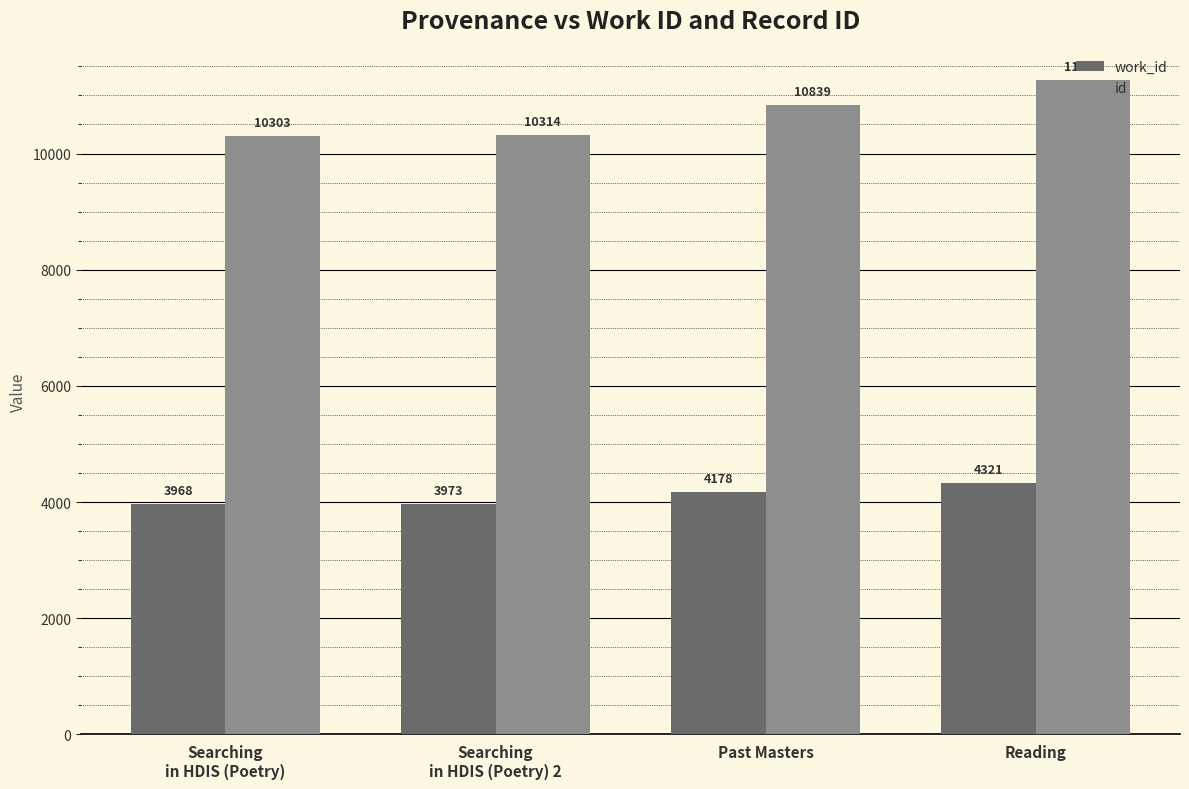

What is the difference between the maximum and second lowest values in the id series?

949